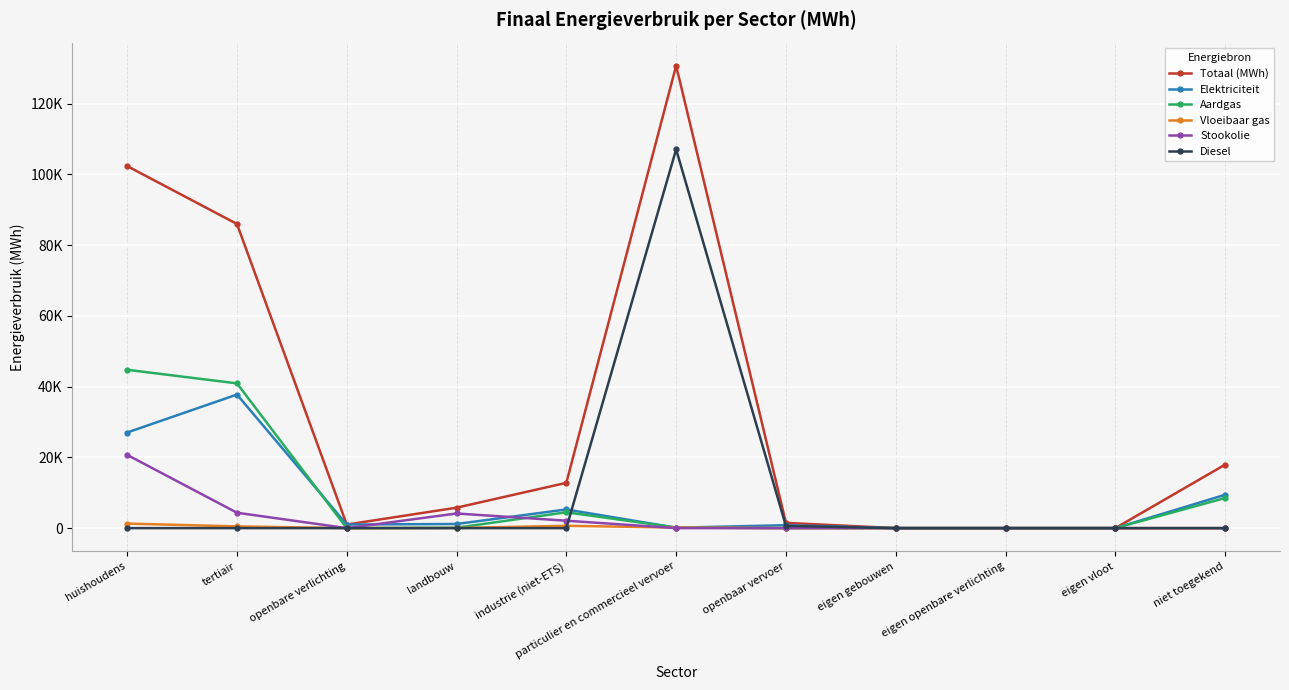

How many interior local valleys does the Elektriciteit series have?

2